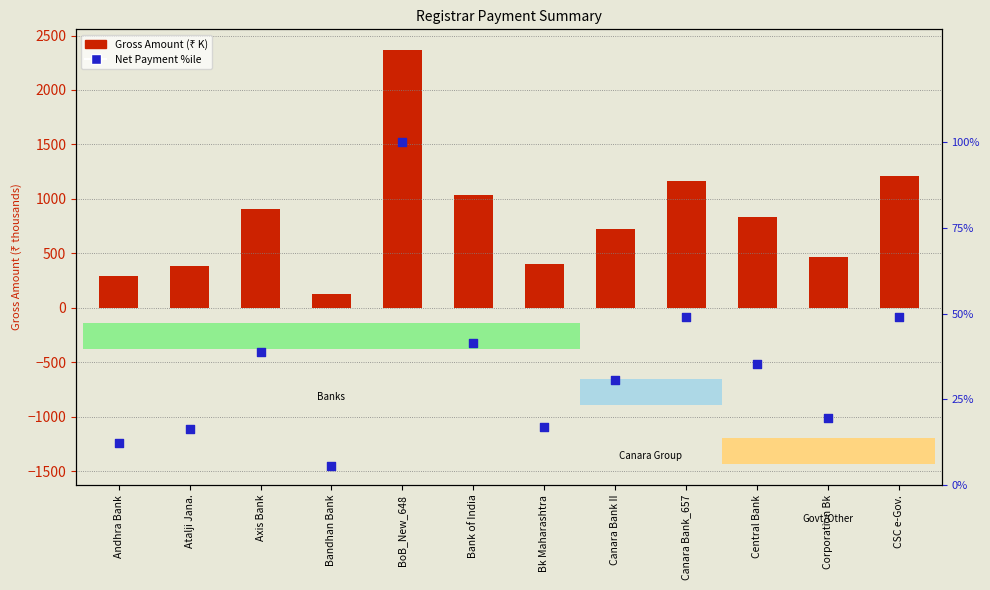

Which series has the largest total across all categories?

Gross Amount (K)